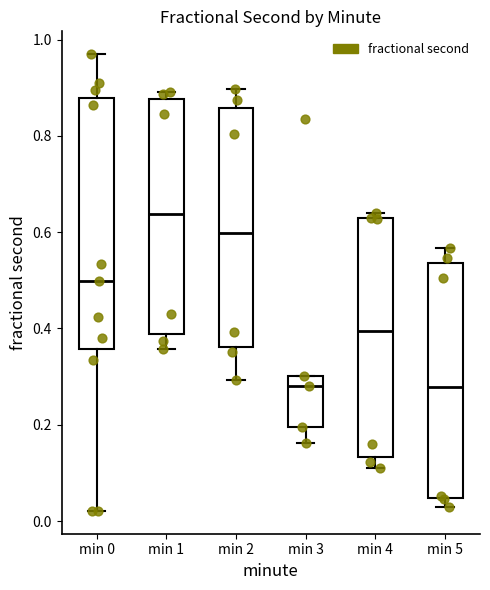

Comparing the boxes themselves (not the whiskers), which one is the tallest?

min 0